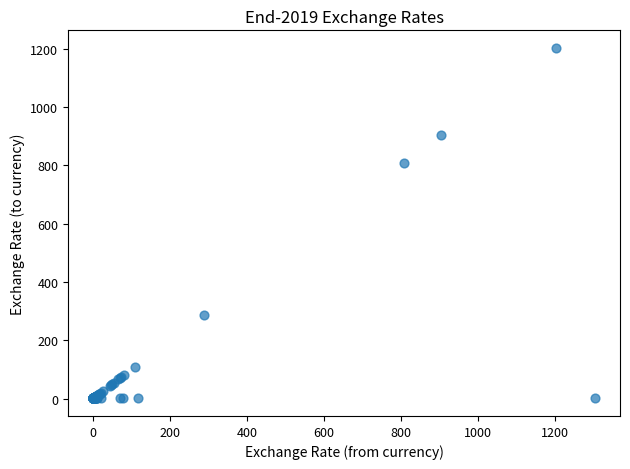

What Y value in the scatter plot is closest to 601?

809.1